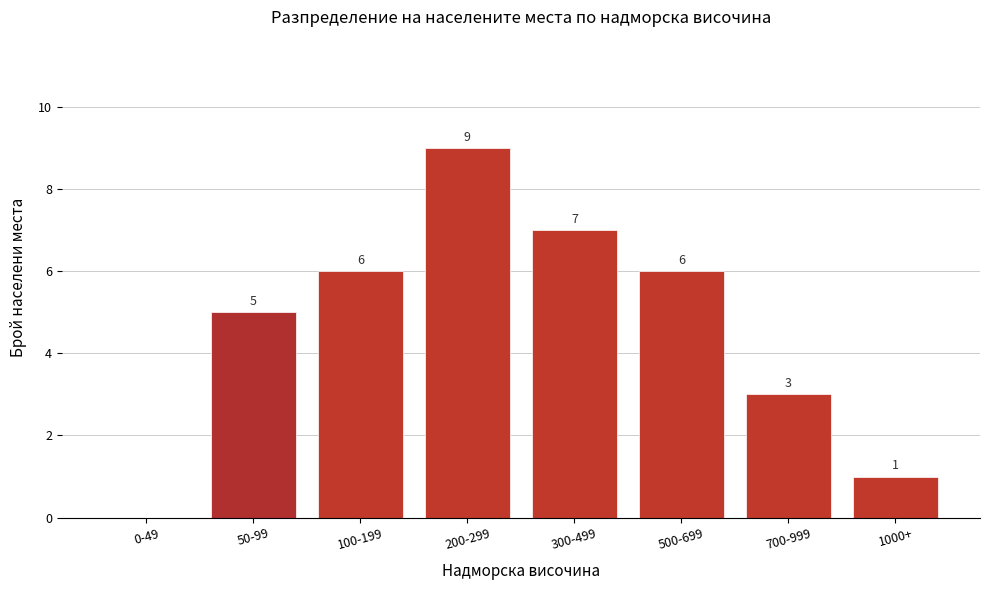

Reading left to right, what are all the values shown in this chart?

0-49=0	50-99=5	100-199=6	200-299=9	300-499=7	500-699=6	700-999=3	1000+=1